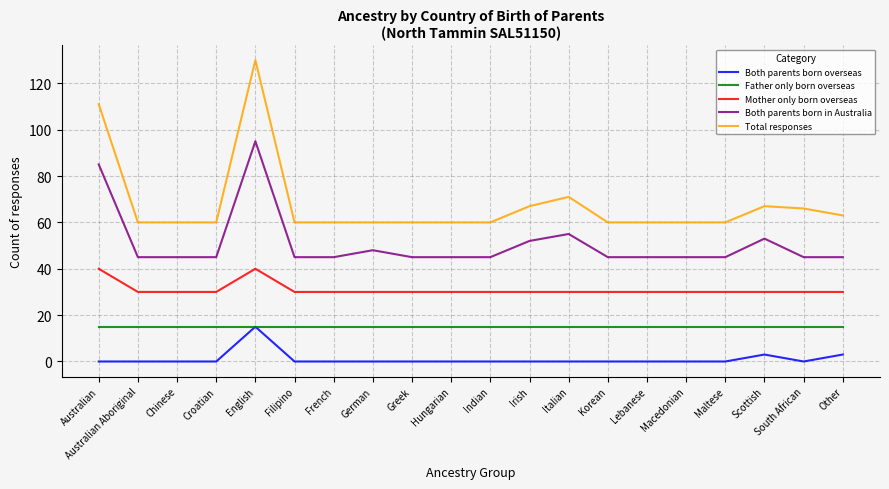

What position from the right is Greek?

12